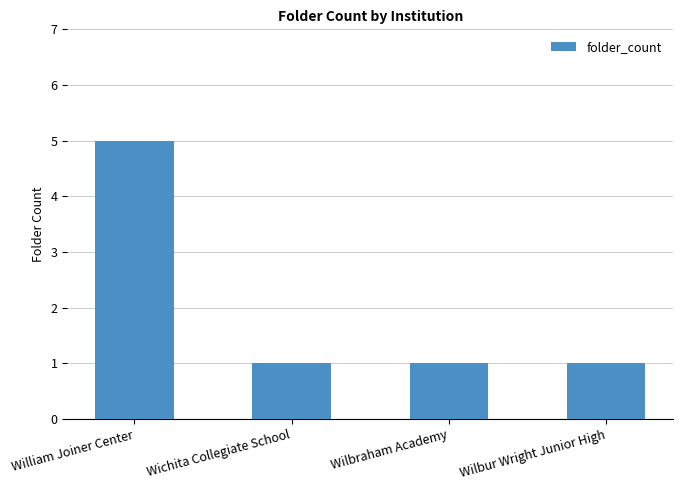

What is the difference between the maximum and minimum values?

4